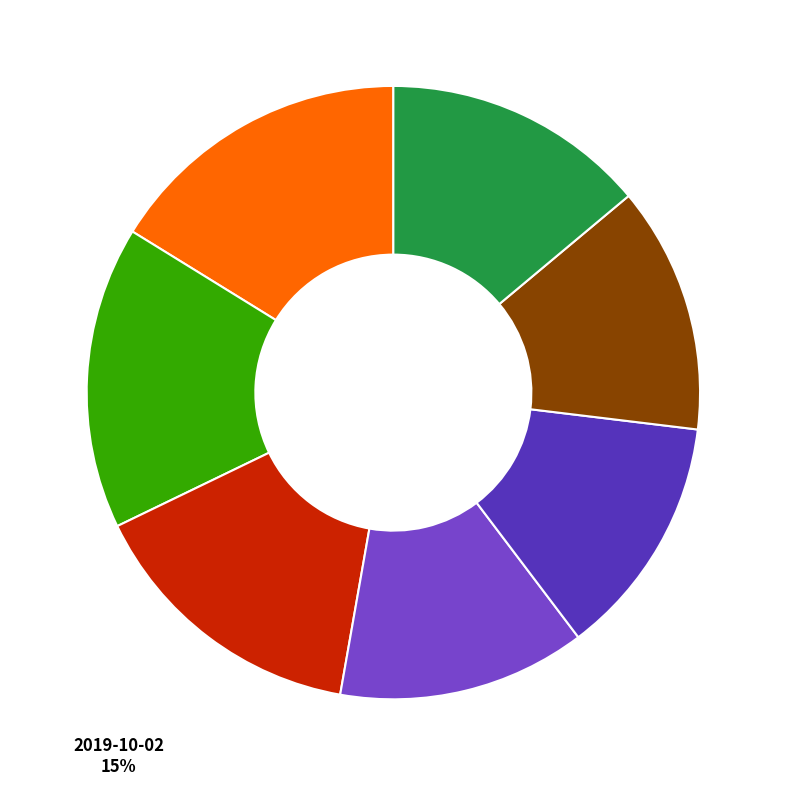

What is the ratio of the value at 2019-10-06 to the value at 2019-09-30?

0.9